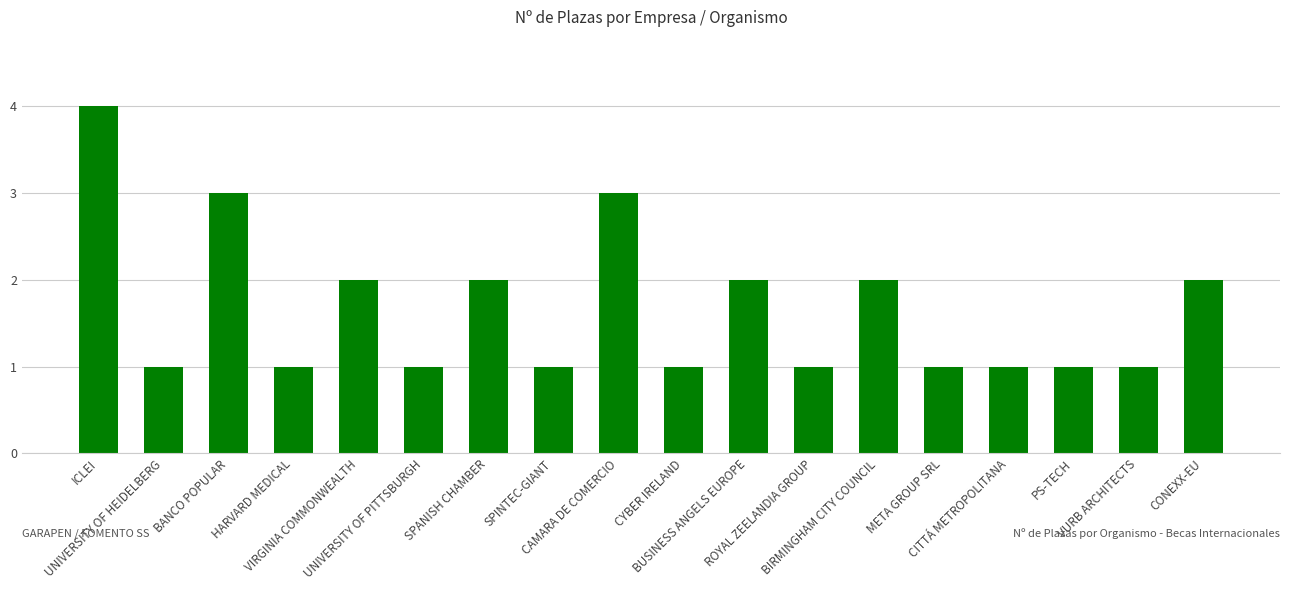

What is the value of the 10th bar from the left?

1